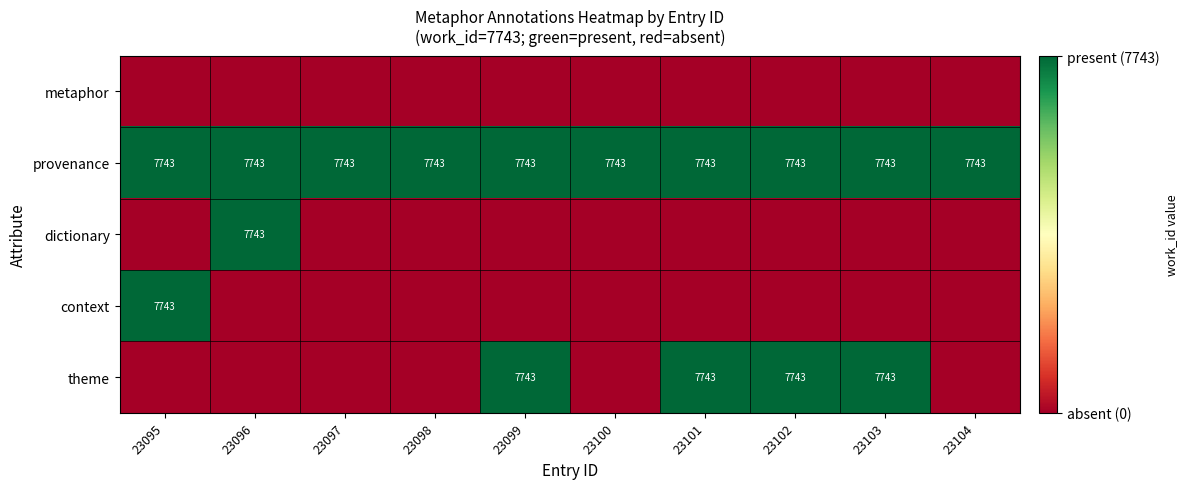

Is it true that provenance equals 7743 at 23100?

True